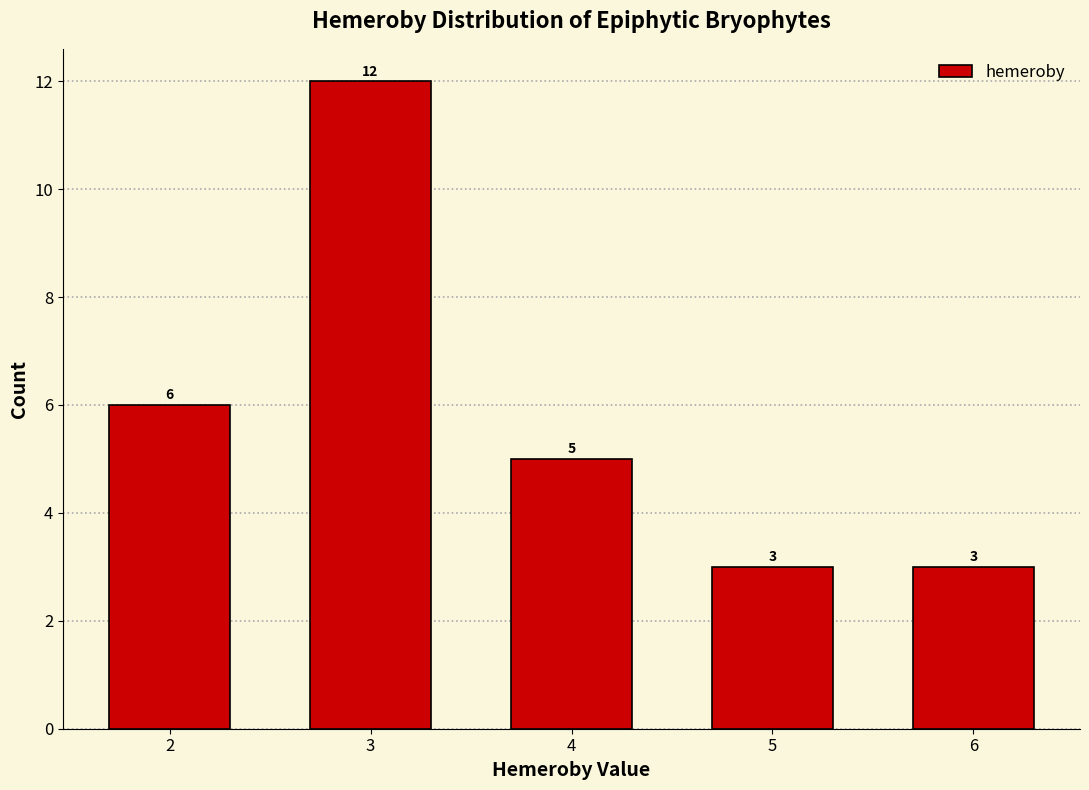

Reading left to right, list every bar in this chart as the range it spans on the x-axis followed by its height.

1.5 to 2.5: 6
2.5 to 3.5: 12
3.5 to 4.5: 5
4.5 to 5.5: 3
5.5 to 6.5: 3